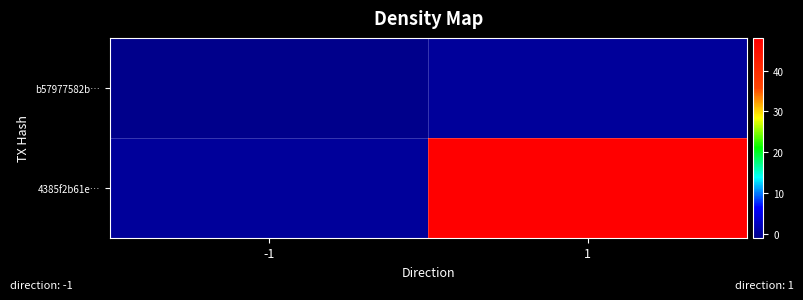

Which series has the largest range (max minus min)?

4385f2b61e…